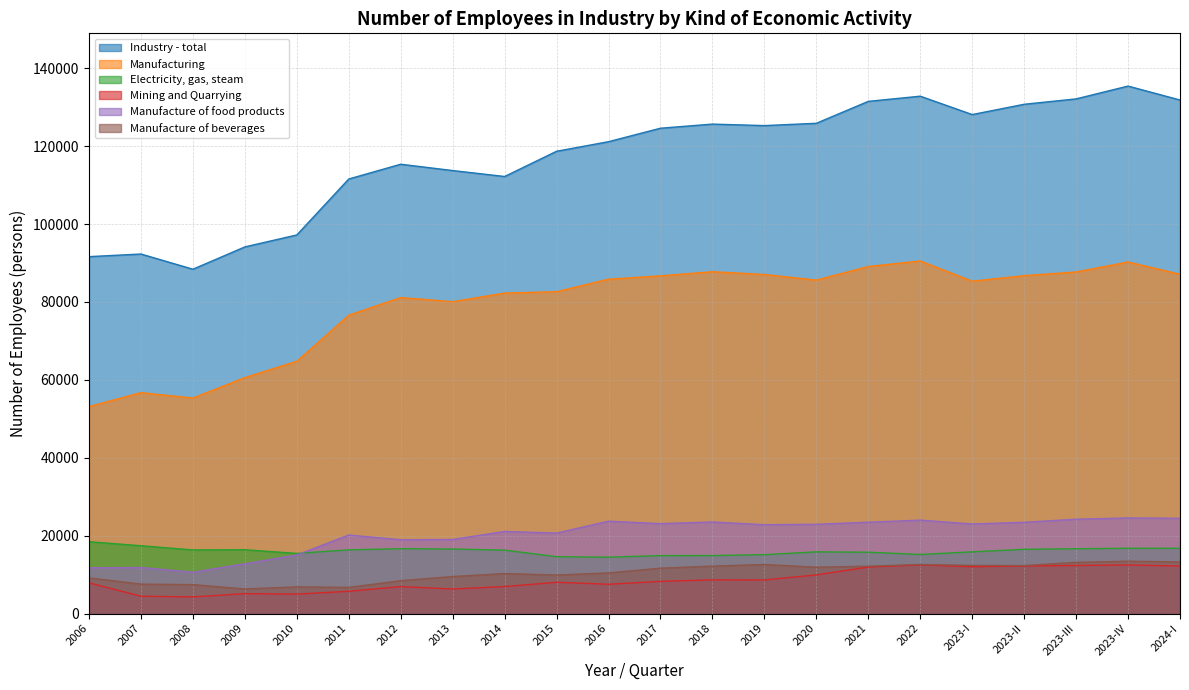

Is it true that Electricity, gas, steam equals 25964 at 2020?

False